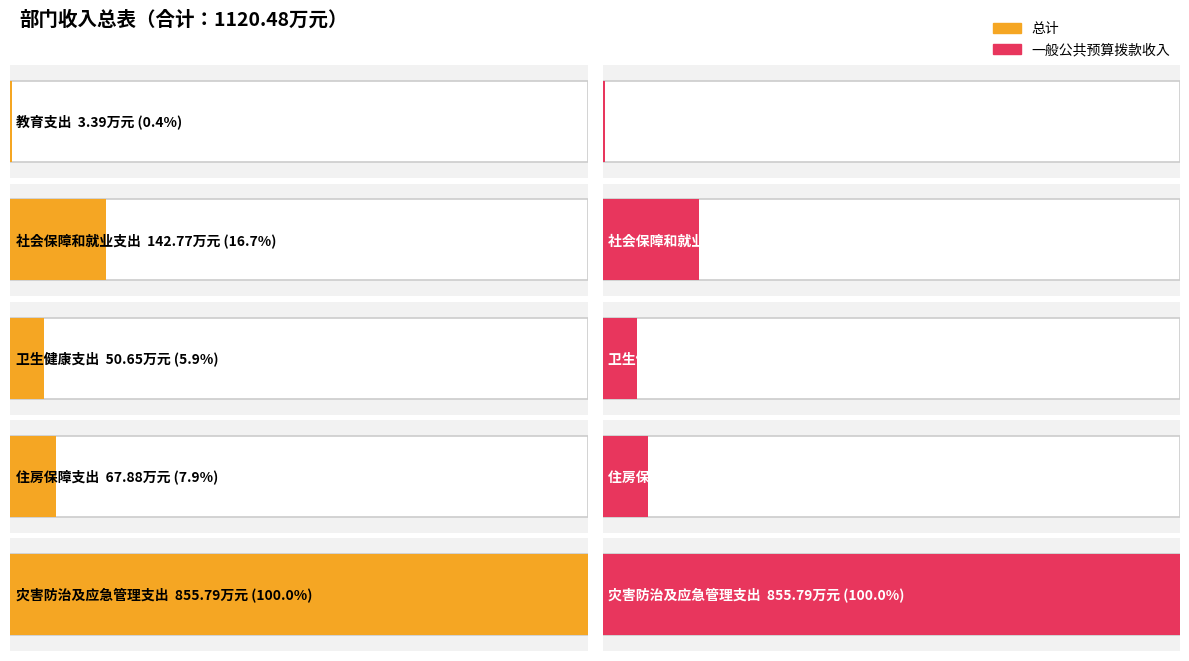

Between 教育支出 and 灾害防治及应急管理支出, which series saw the biggest shift?

总计